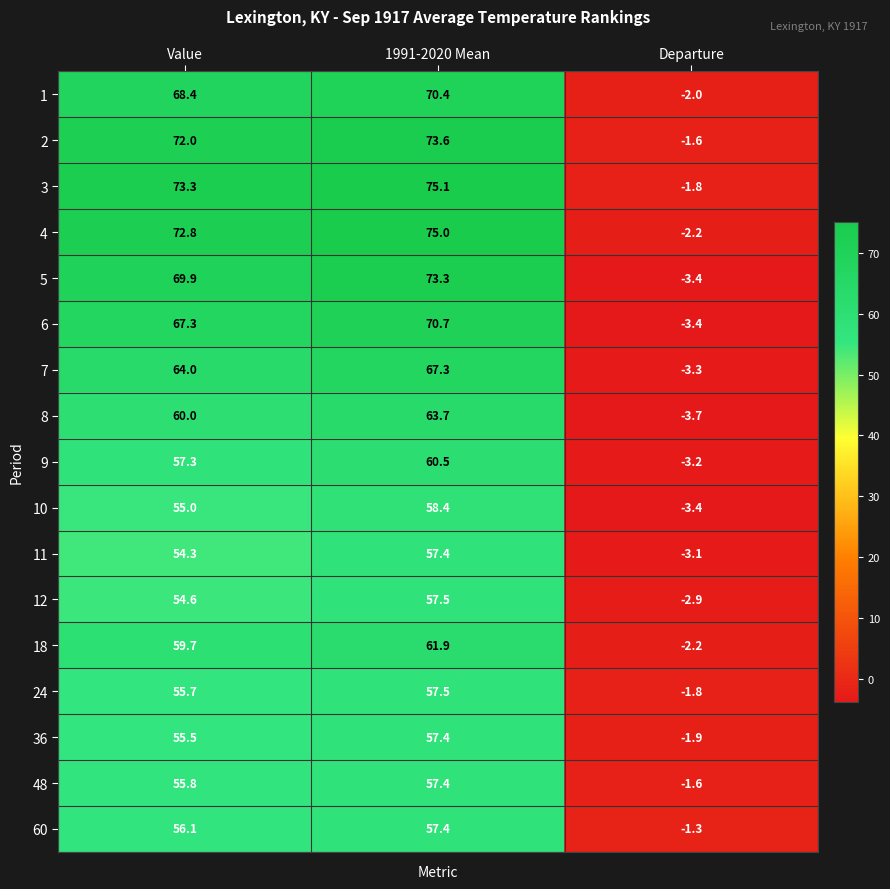

At which label does 36 first exceed 55?

Value